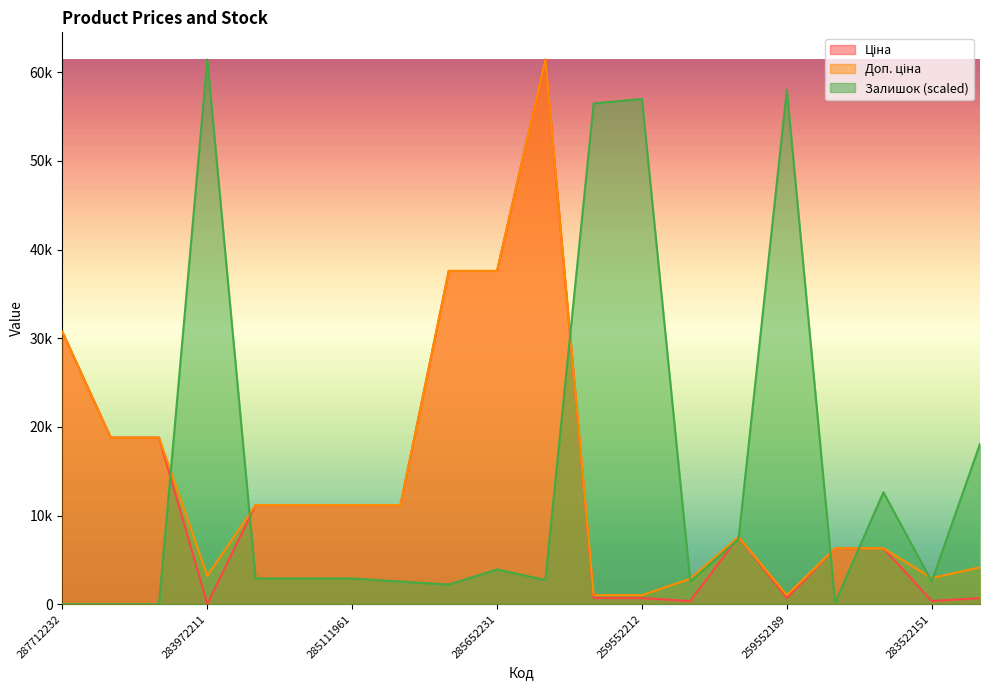

The Ціна series shows 52857.2 at 285652231. True or false?

False